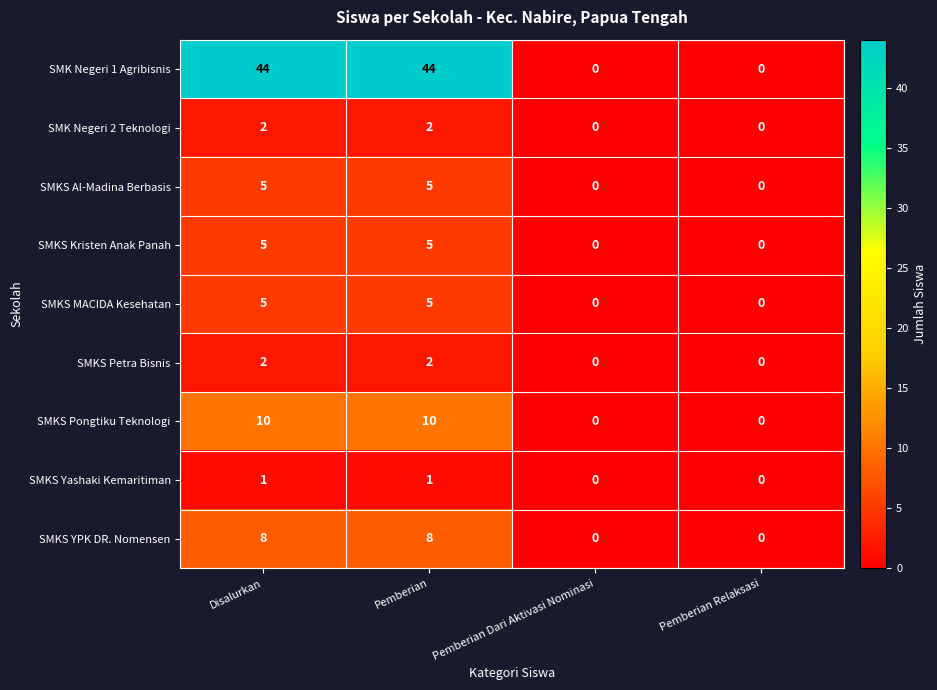

The value of SMKS Yashaki Kemaritiman at Pemberian is 1. True or false?

True